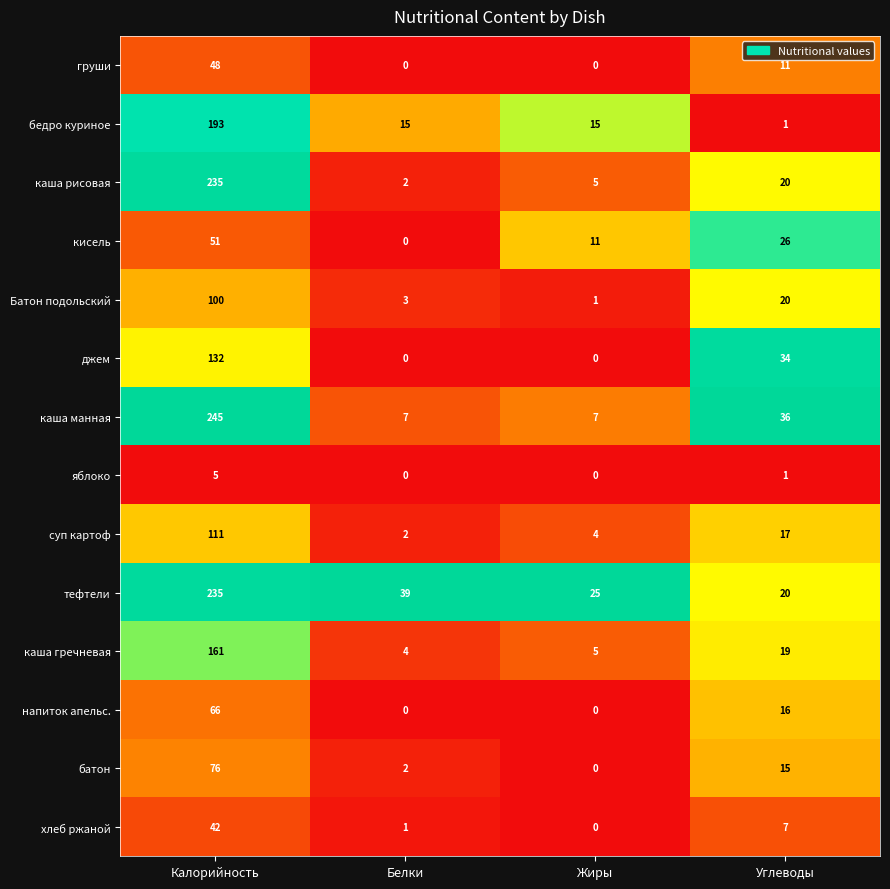

What is the difference between the highest and lowest values at Белки?

39